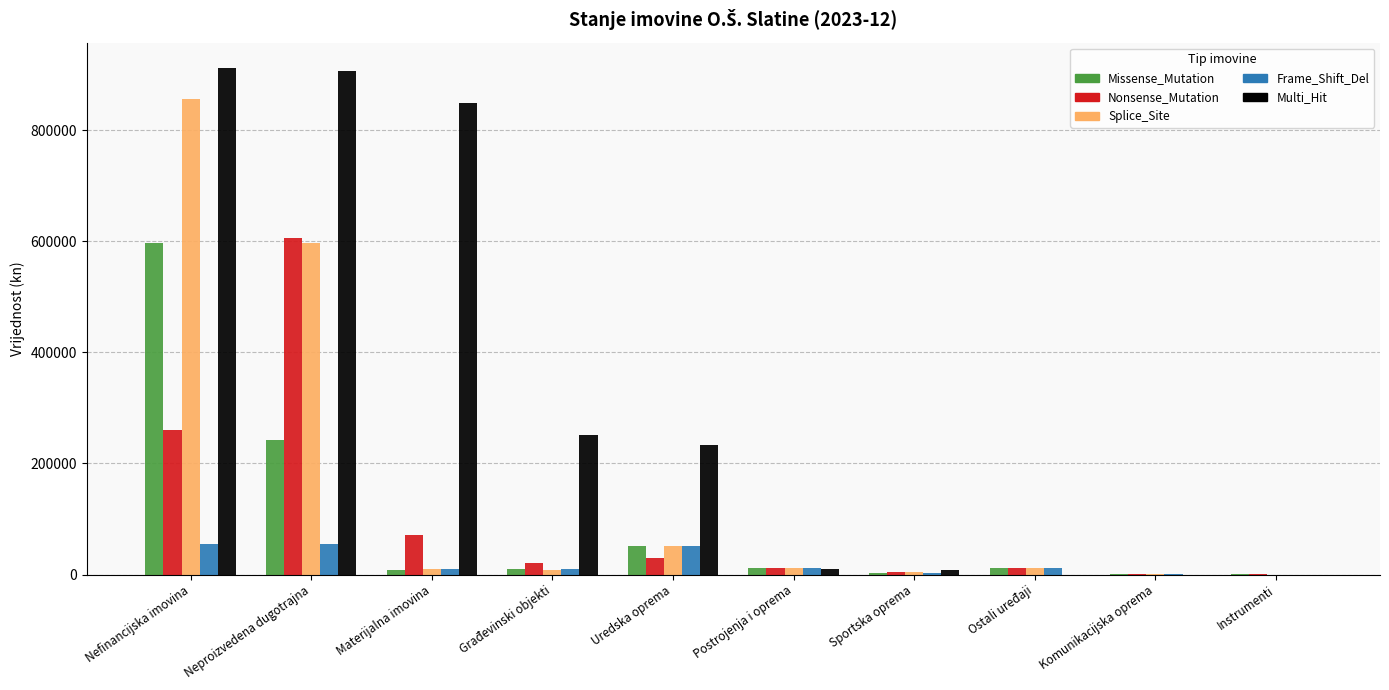

How many categories are shown in the chart?

10